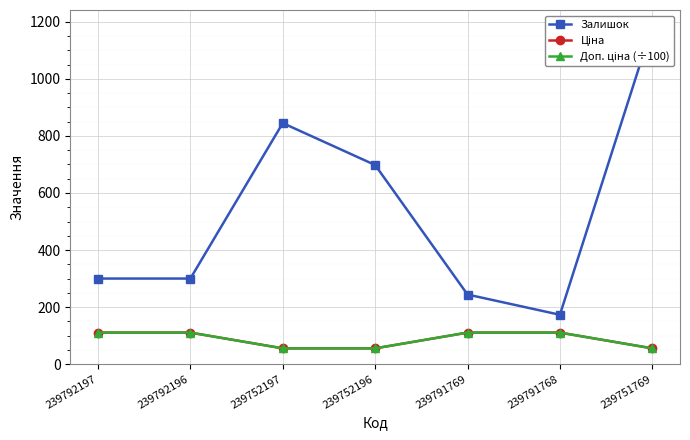

Reading left to right, what are all the values shown in this chart?

Залишок: 300.0	300.0	845.0	698.0	244.0	173.0	1185.0
Ціна: 110.5	110.5	55.3	55.3	110.5	110.5	55.3
Доп. ціна (÷100): 110.5	110.5	55.3	55.3	110.5	110.5	55.3